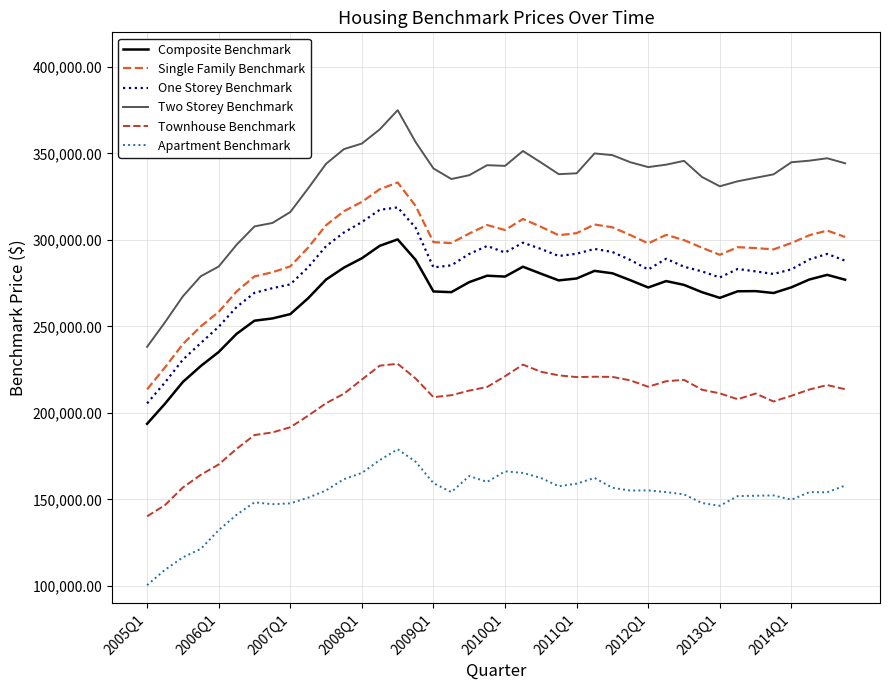

Which series has the largest range (max minus min)?

Two Storey Benchmark